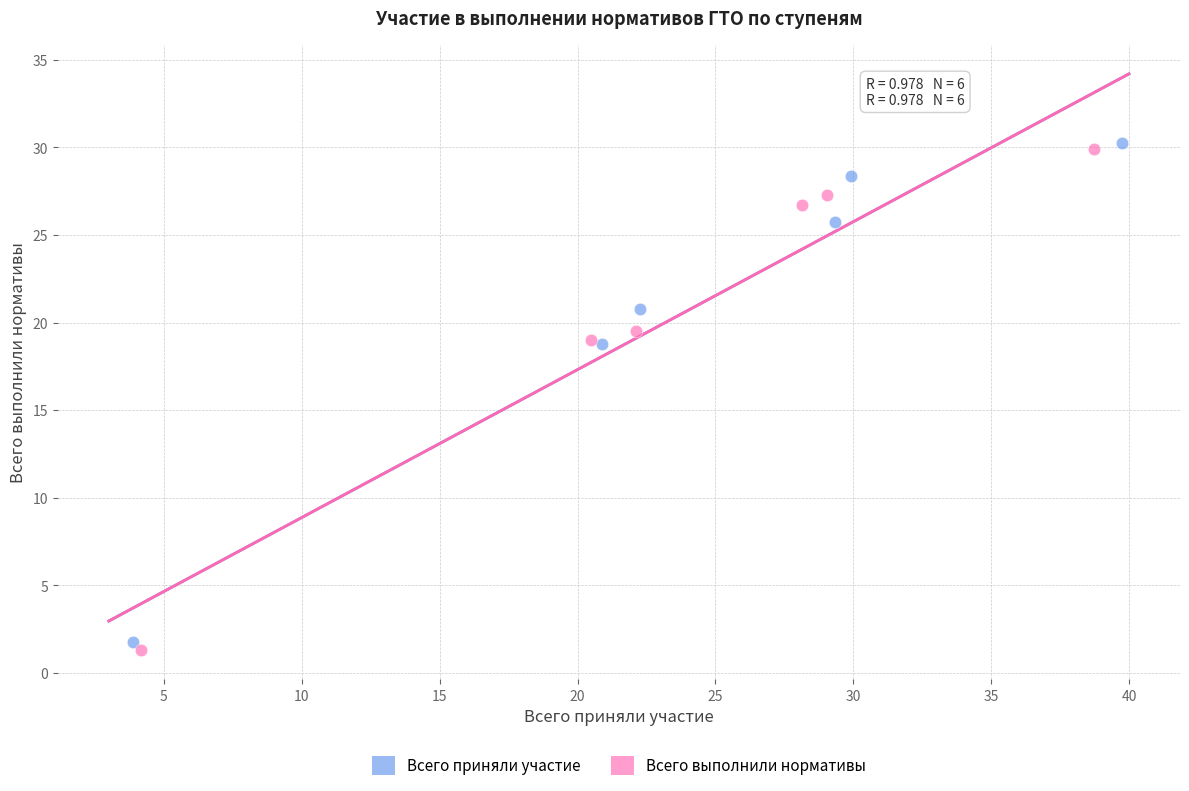

Which series has the largest Y range (max minus min)?

Всего выполнили нормативы